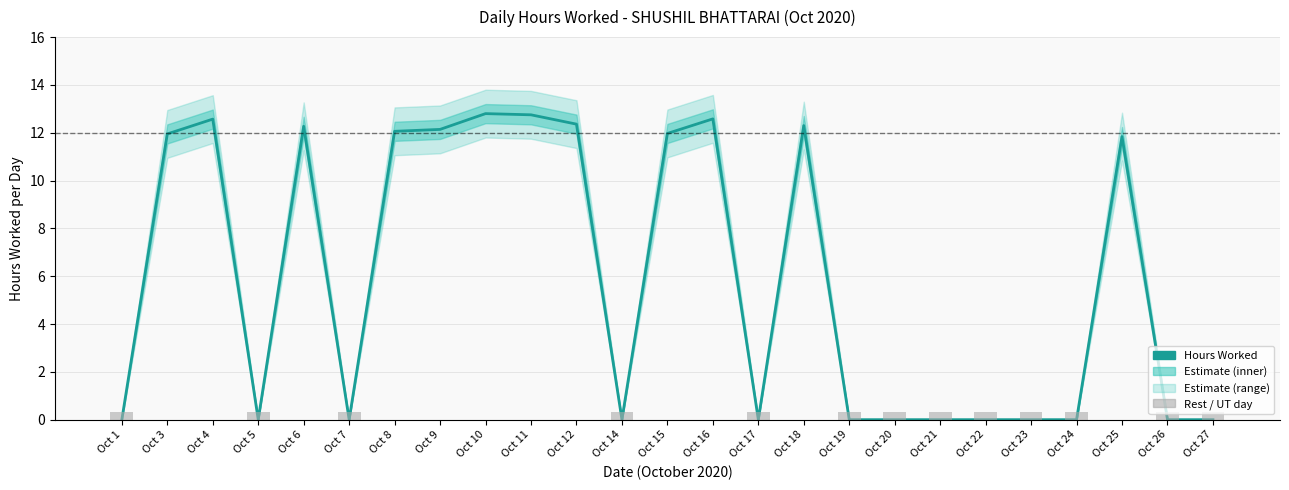

Count the number of categories in the chart.

25